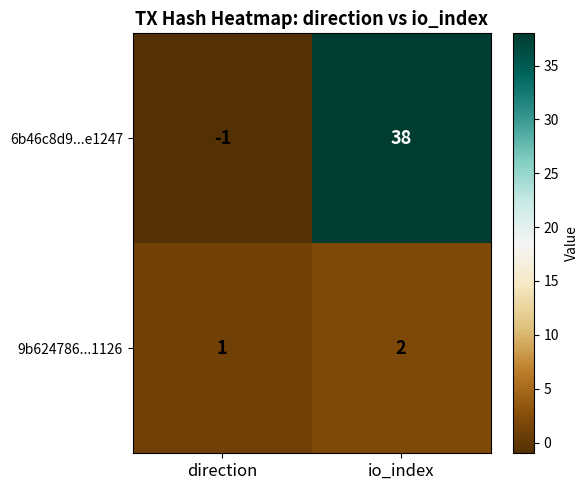

Reading left to right, what are all the values shown in this chart?

6b46c8d9...e1247: -1	38
9b624786...1126: 1	2